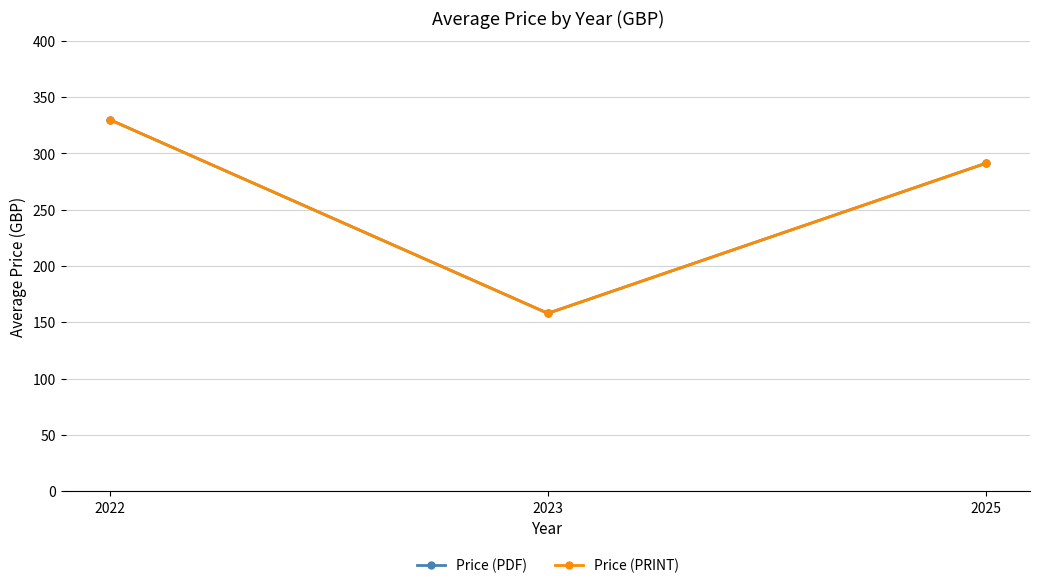

True or false: Price (PRINT) has a value of 579.5 at 2022.

False